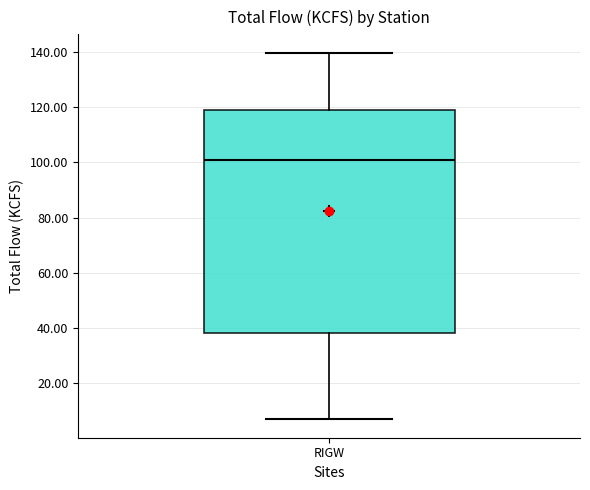

Transcribe this box plot: give where the median line is, the range the box spans, and where the two whiskers end, as read against the y-axis. The values are not printed on the chart, so give them approximately, as read against the axis.

median 100, box 38 to 118, whiskers 6 to 140